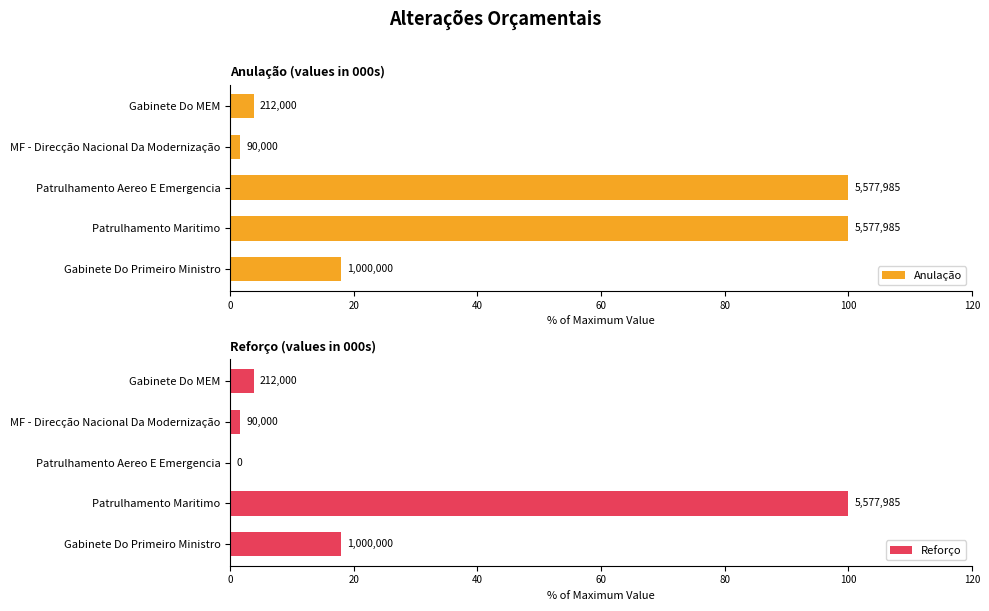

Rank the series at Gabinete Do Primeiro Ministro from highest to lowest value.

Anulação, Reforço